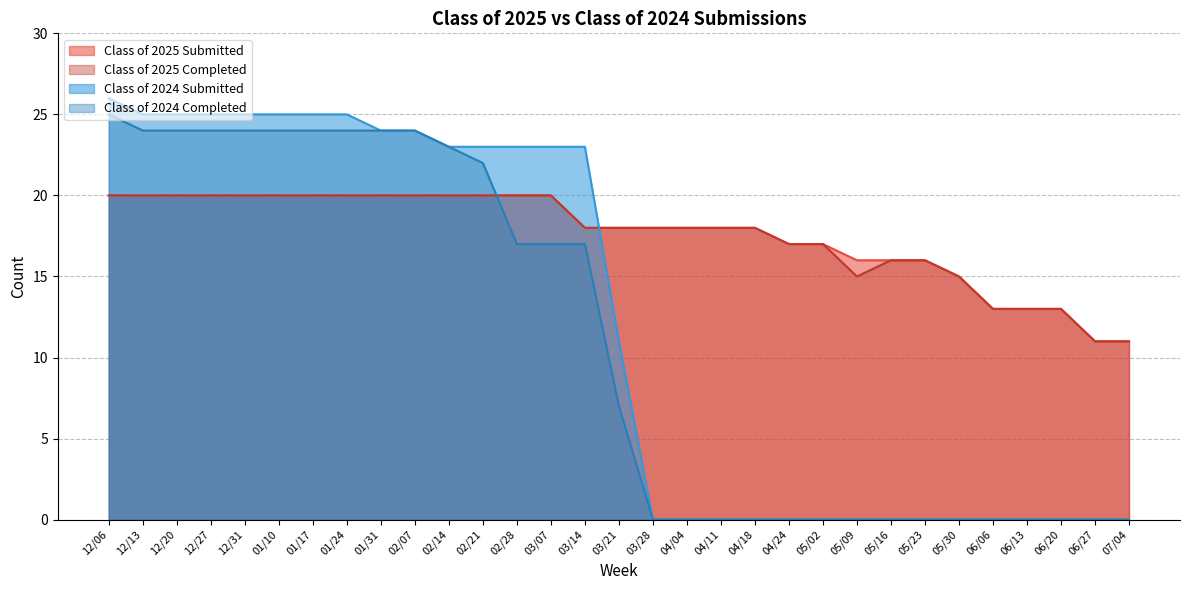

True or false: Class of 2024 Submitted and Class of 2024 Completed intersect in this chart.

False